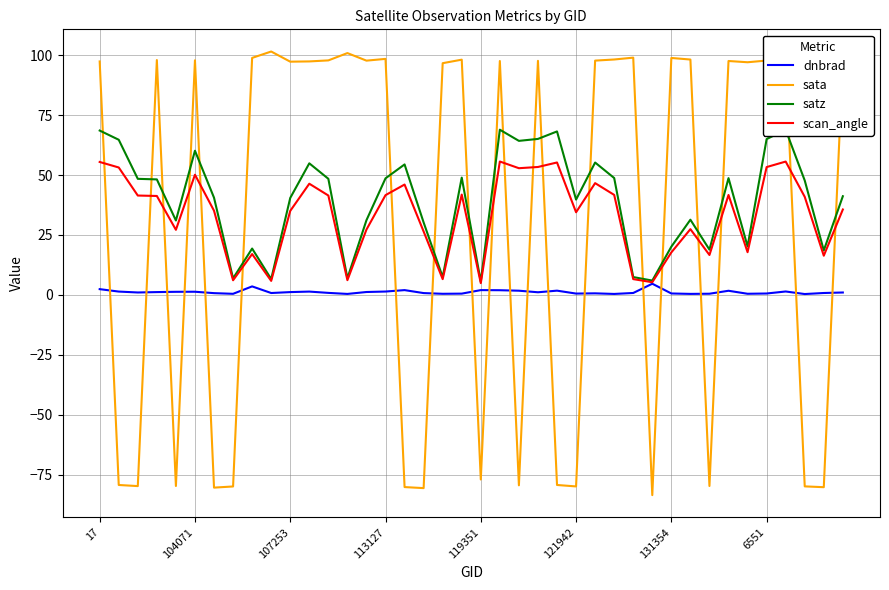

Rank the series by their maximum value, from highest to lowest.

sata, satz, scan_angle, dnbrad